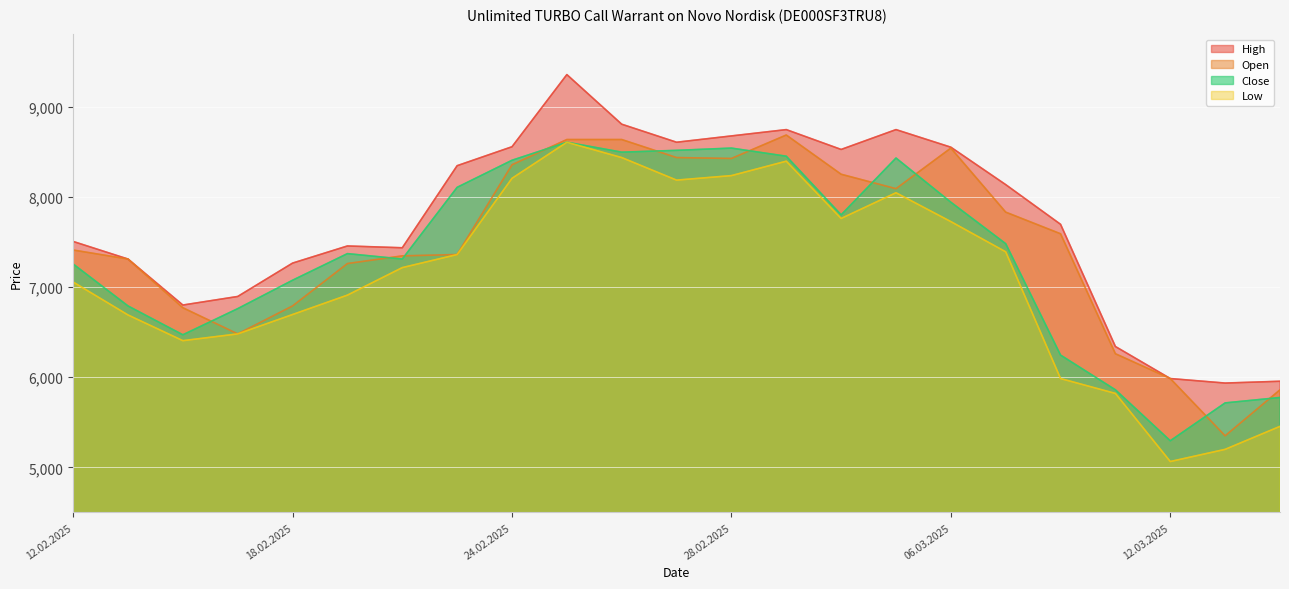

List the series in order of their overall mean, highest first.

High, Open, Close, Low